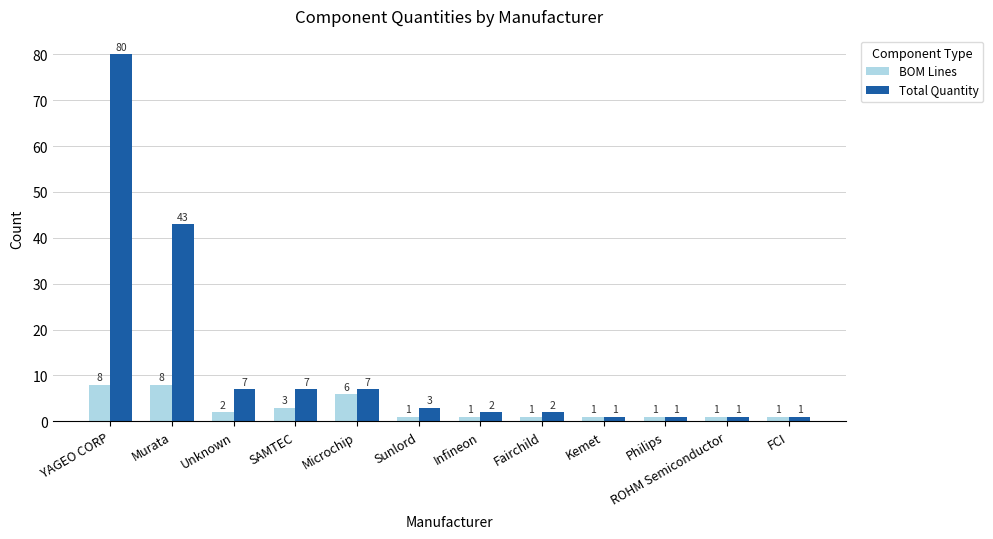

How many groups of bars are there?

12